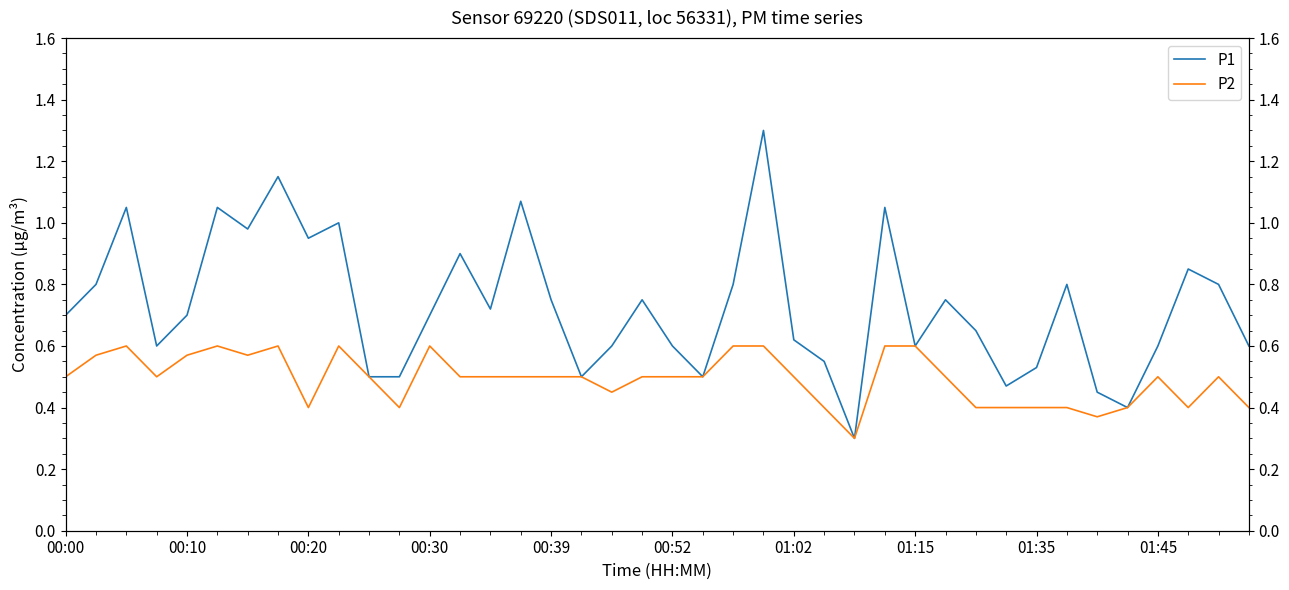

At how many categories does at least one series exceed 0?

40